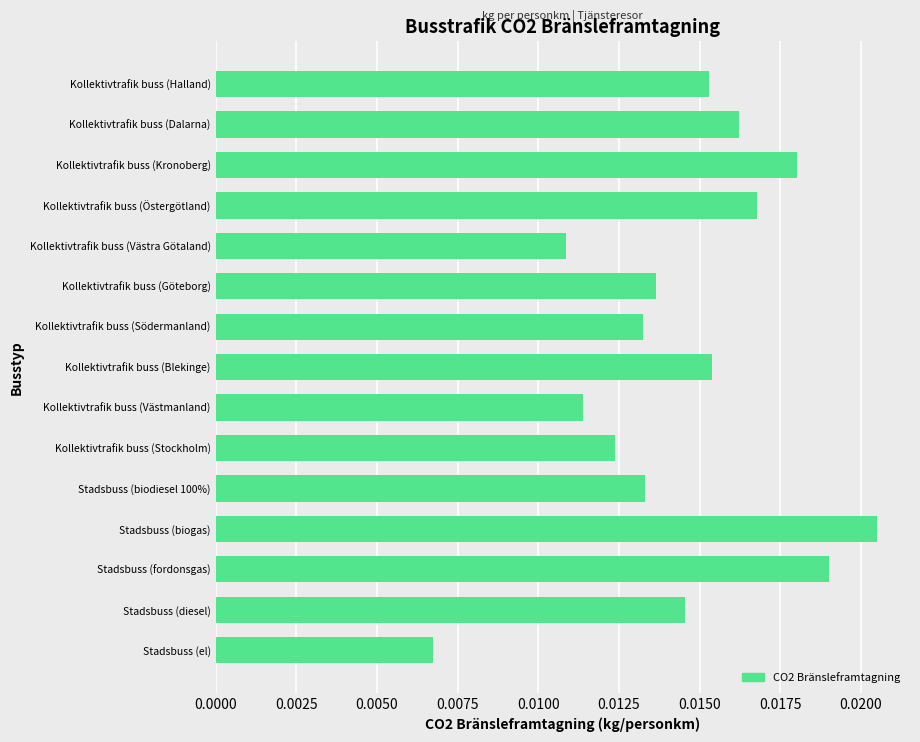

Between Kollektivtrafik buss (Göteborg) and Kollektivtrafik buss (Dalarna), which is larger?

Kollektivtrafik buss (Dalarna)